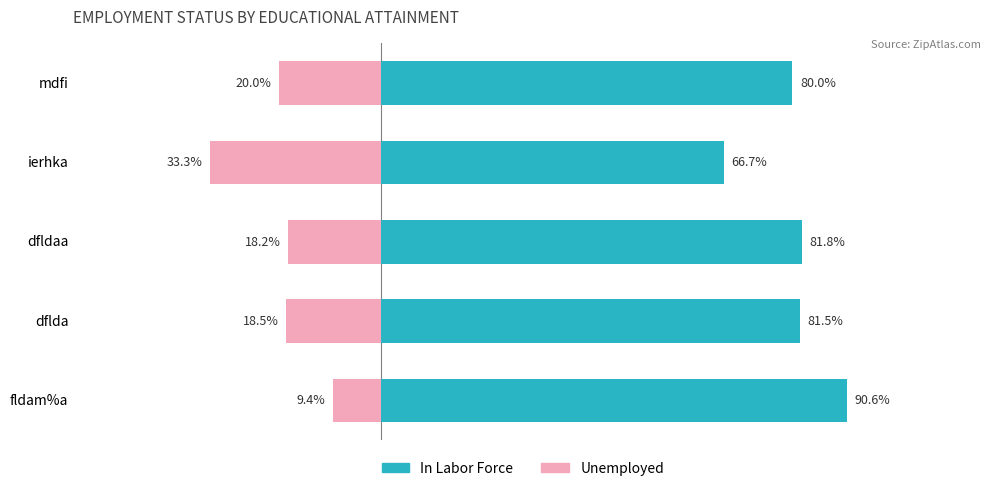

What is the value of the In Labor Force bar at the 4th from the left?

66.7